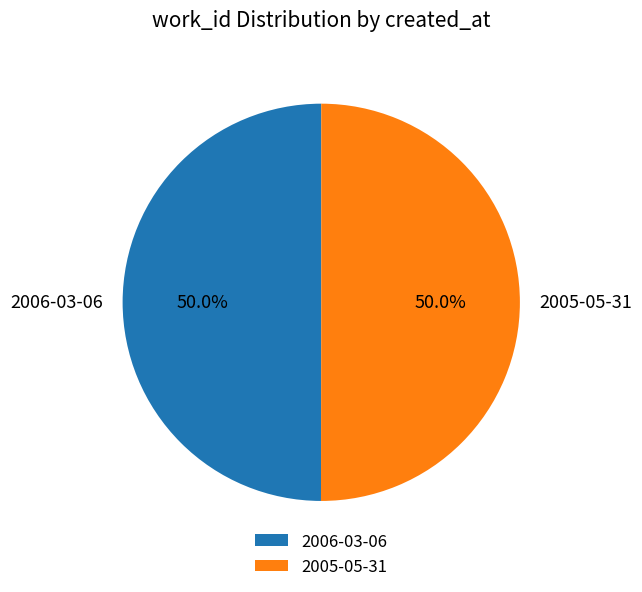

What is the ratio of the value at 2006-03-06 to the value at 2005-05-31?

1.0